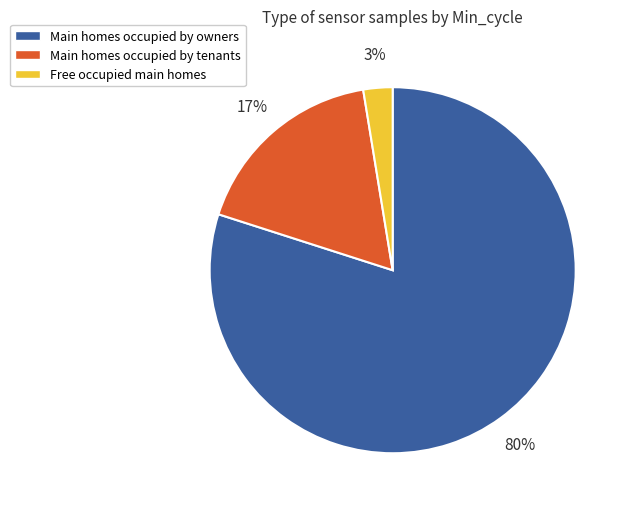

Rank the categories by value from lowest to highest.

Free occupied main homes, Main homes occupied by tenants, Main homes occupied by owners